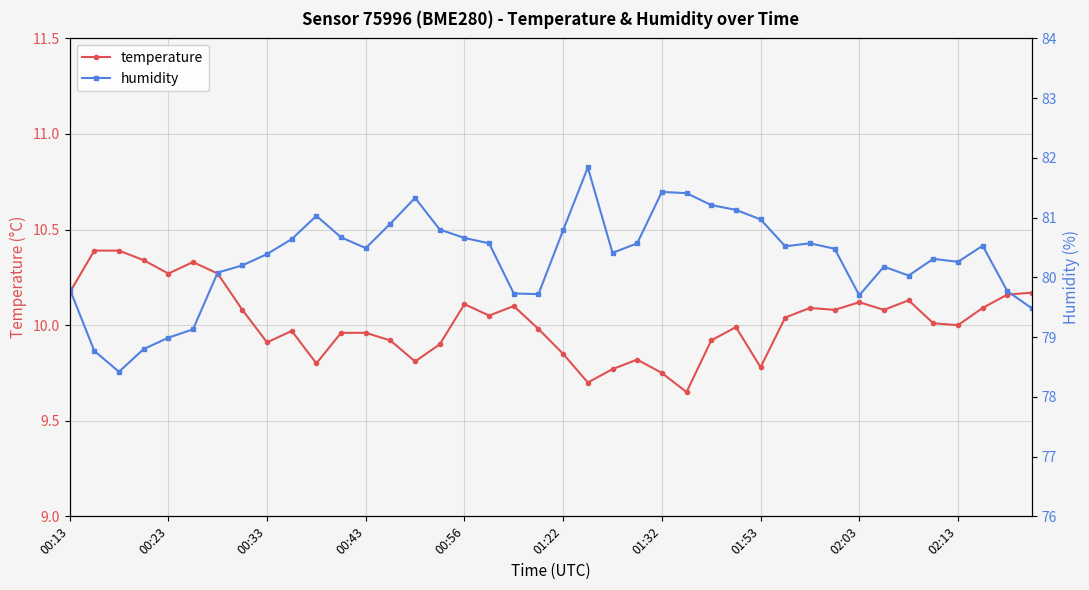

What is the sum of the humidity values at 19 and 26?

160.9